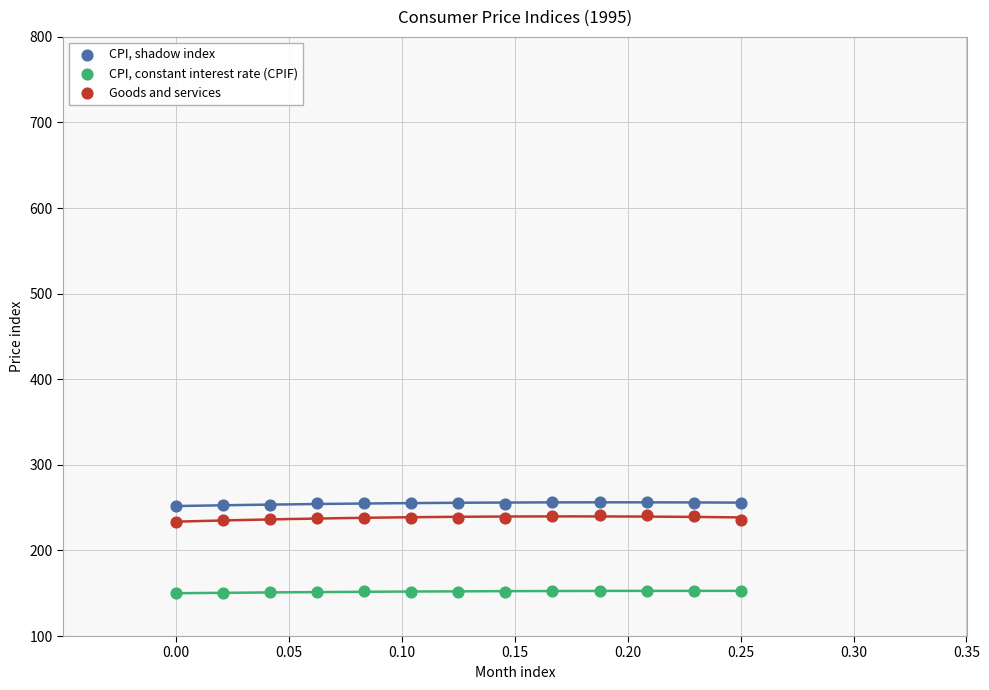

What are all the series names shown in the legend?

CPI, shadow index, CPI, constant interest rate (CPIF), Goods and services